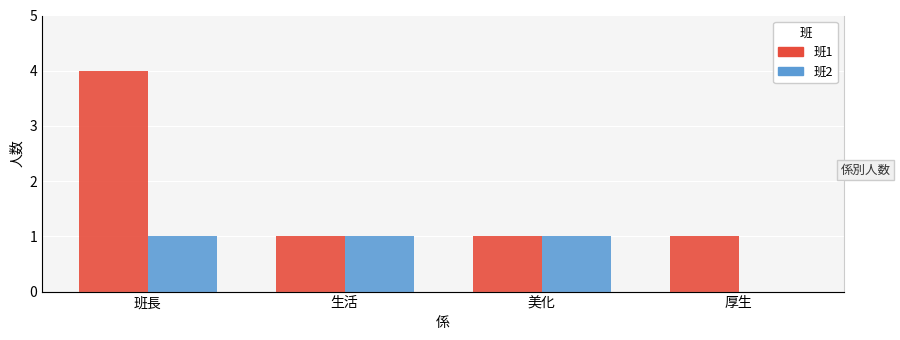

What is the label of the 4th bar from the left?

厚生